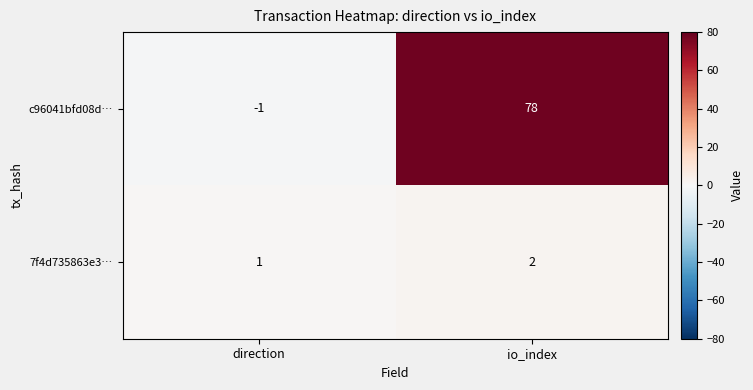

What value does the c96041bfd08d… series have at io_index, to the nearest 10?

80